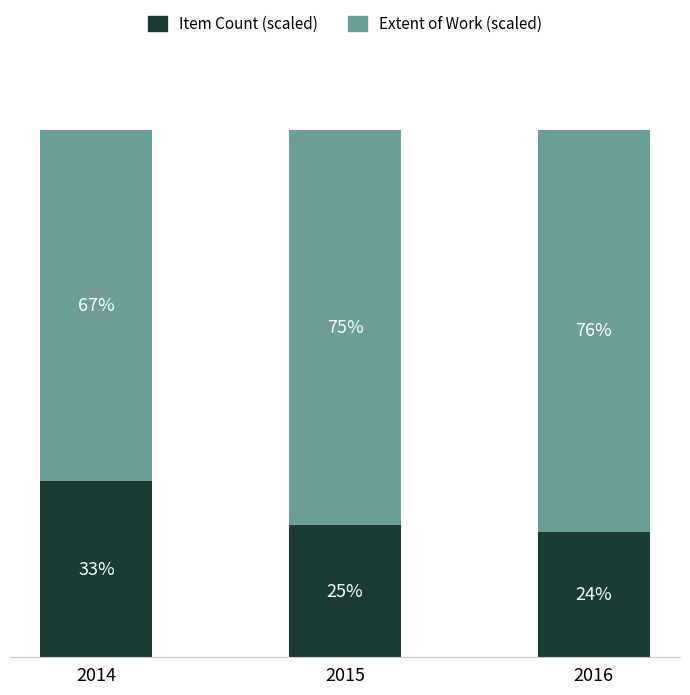

What is the sum of the Item Count (scaled) values at 2016 and 2015?

48.8